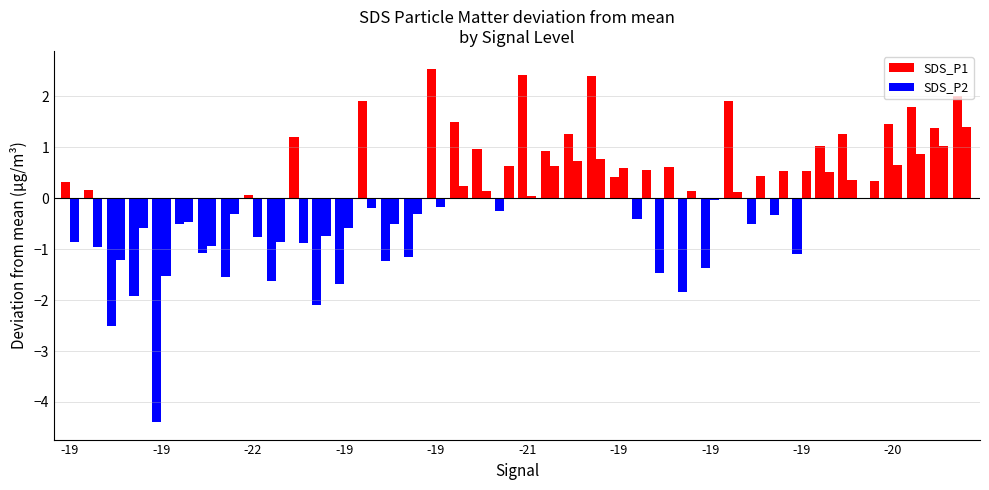

What is the label of the 26th bar from the right?

-19